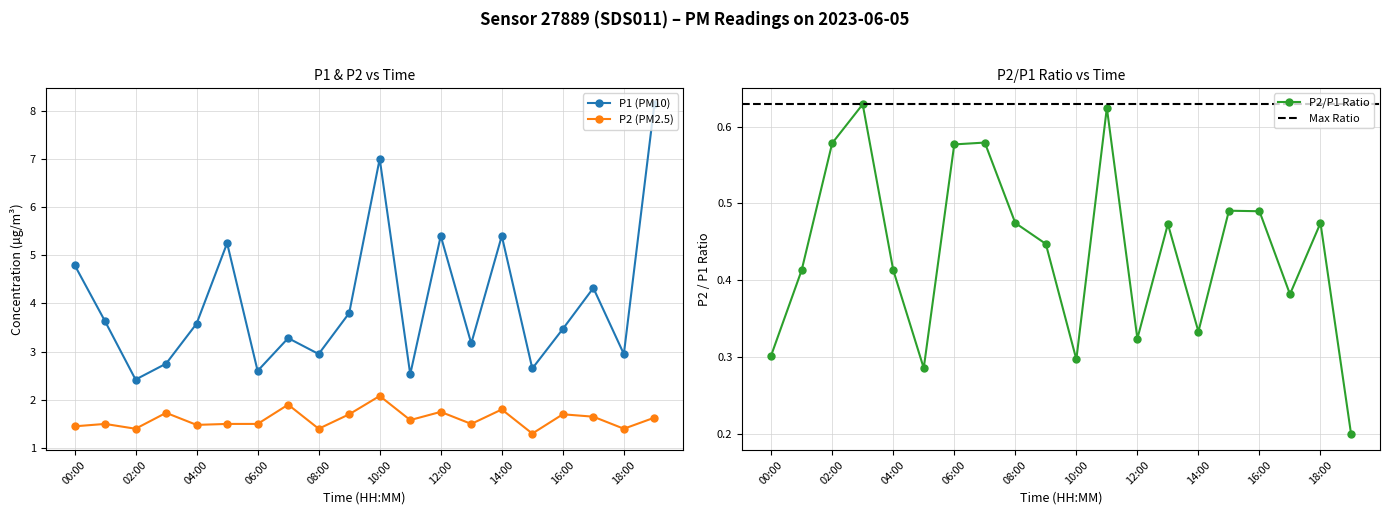

Which has a higher value, 00:00 or 08:00?

00:00